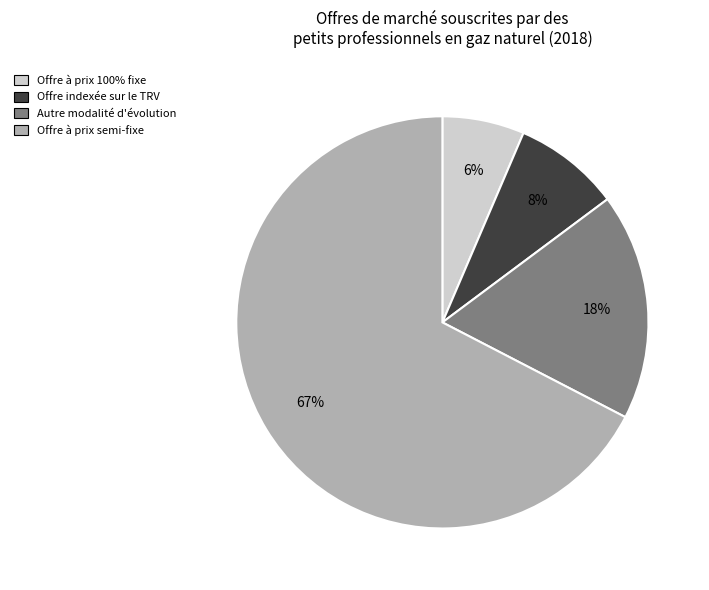

What is the smallest slice in the pie chart?

Offre à prix 100% fixe